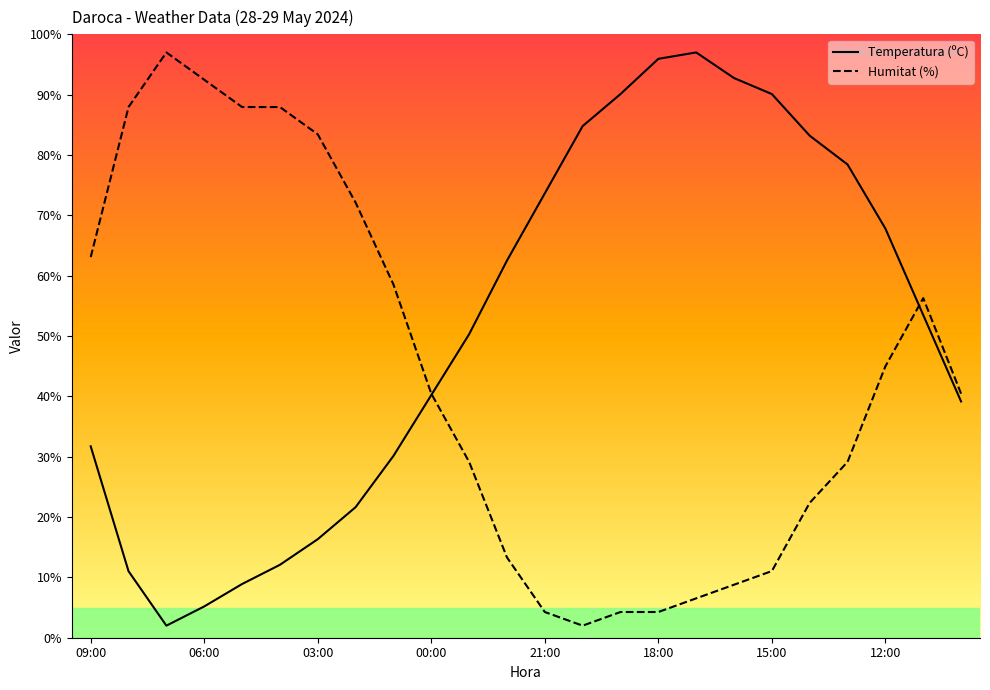

Is it true that Humitat (%) equals 29.1 at 13:00?

True